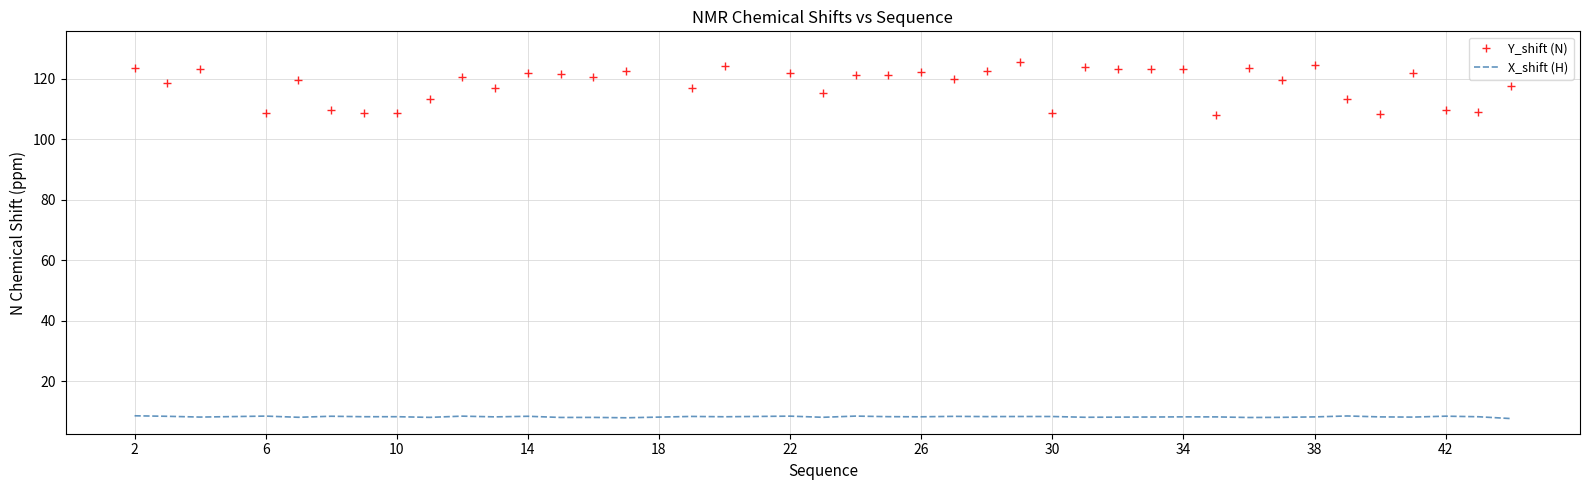

What is the difference between the maximum and minimum values in the Y_shift (N) series?

17.8